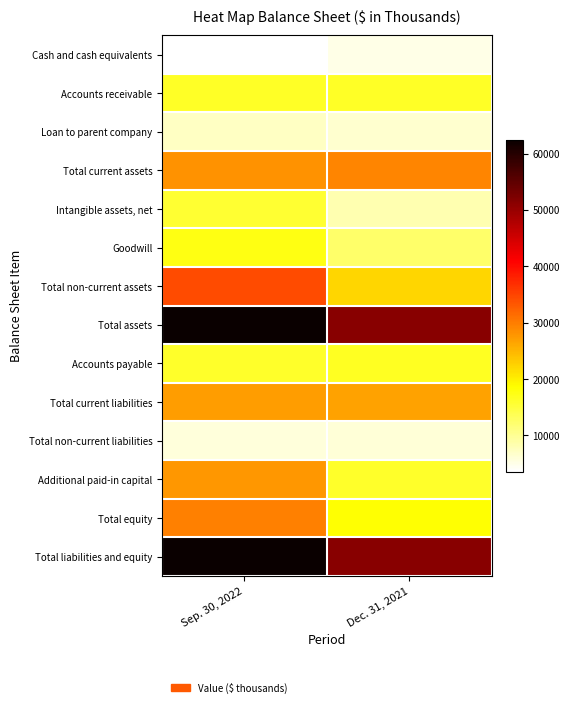

Between Dec. 31, 2021 and Sep. 30, 2022, which is larger?

Dec. 31, 2021